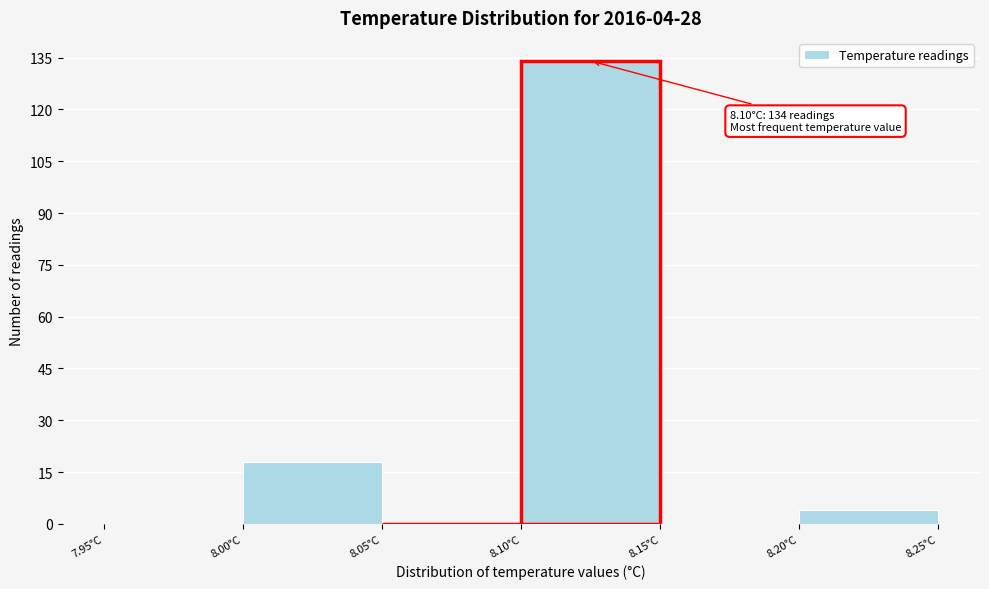

Over which range of the x-axis is the bar tallest?

8.10 to 8.15